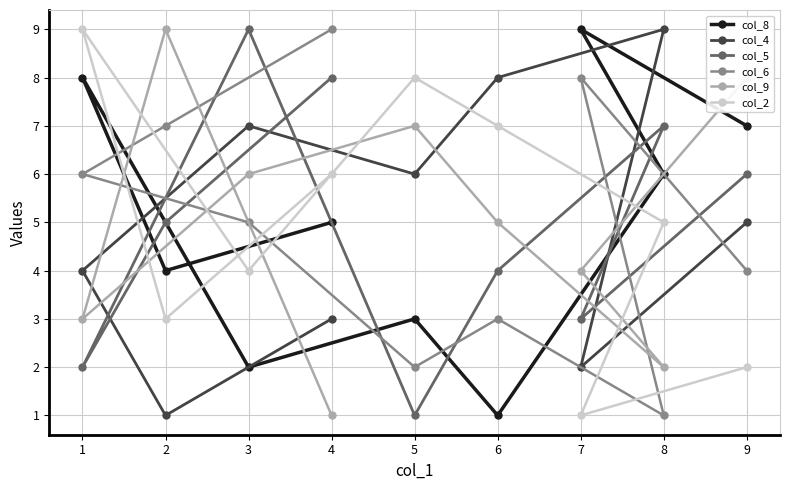

What is the sum of the col_5 values at 3 and 6?

13